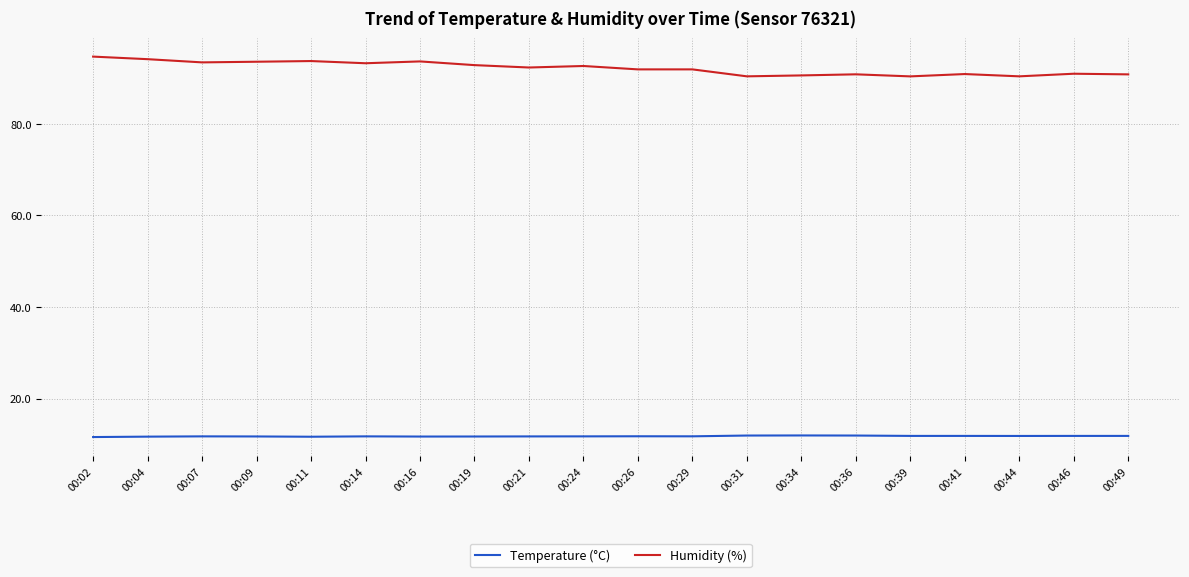

Is it true that Temperature (°C) equals 5.1 at 00:29?

False